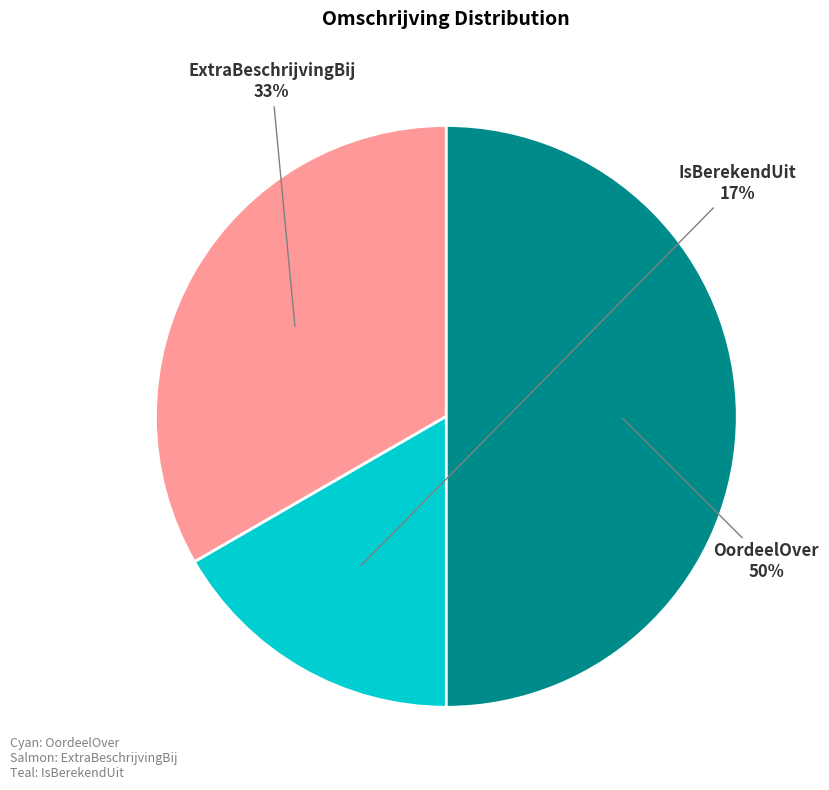

Count the number of slices in the pie.

3